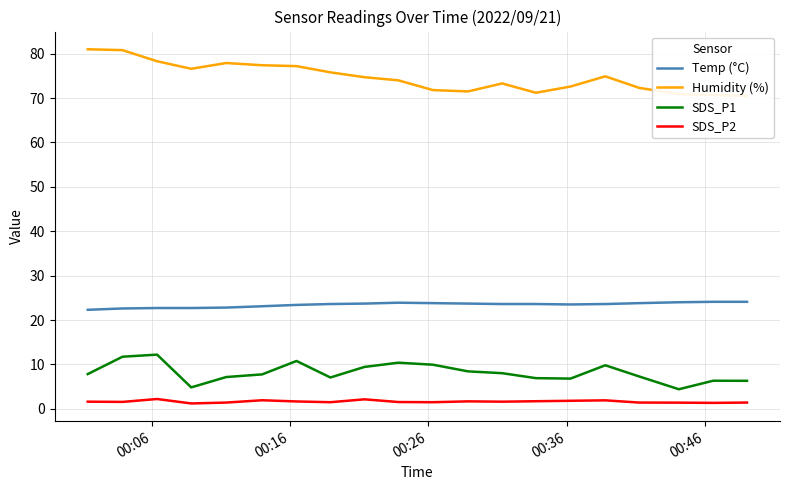

Does the chart display data point markers on the line(s)?

No